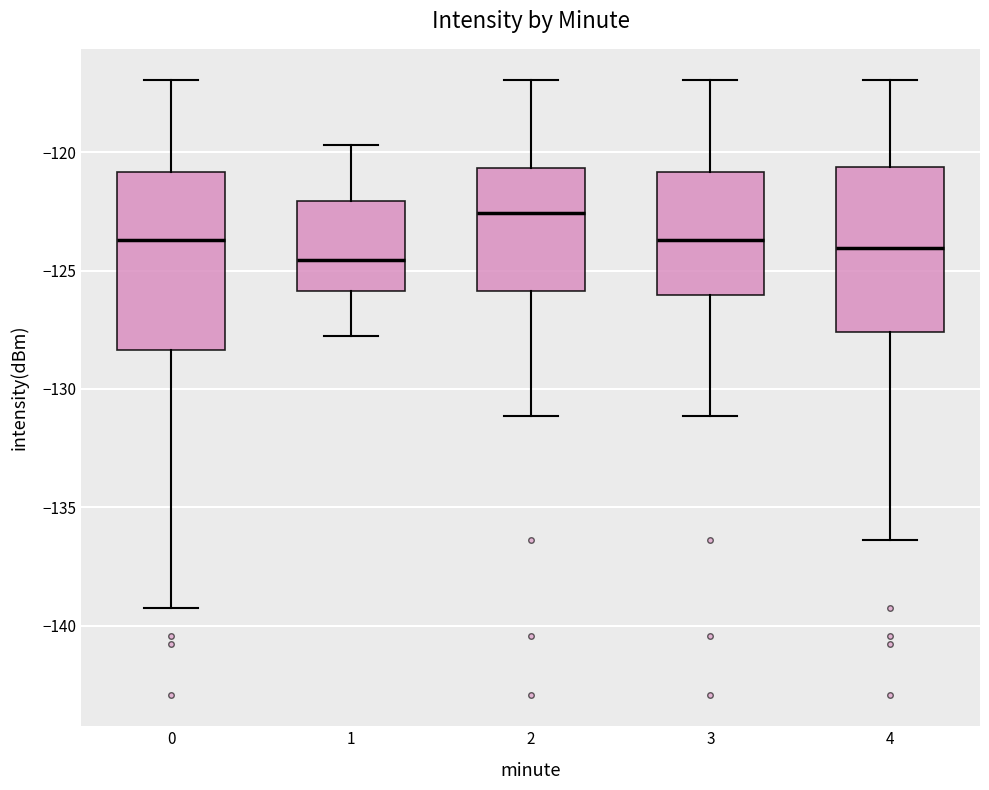

Where does the upper whisker of the box at x = 1 end on the y-axis? The values are not printed on the chart, so give them approximately, as read against the axis.

-119.5